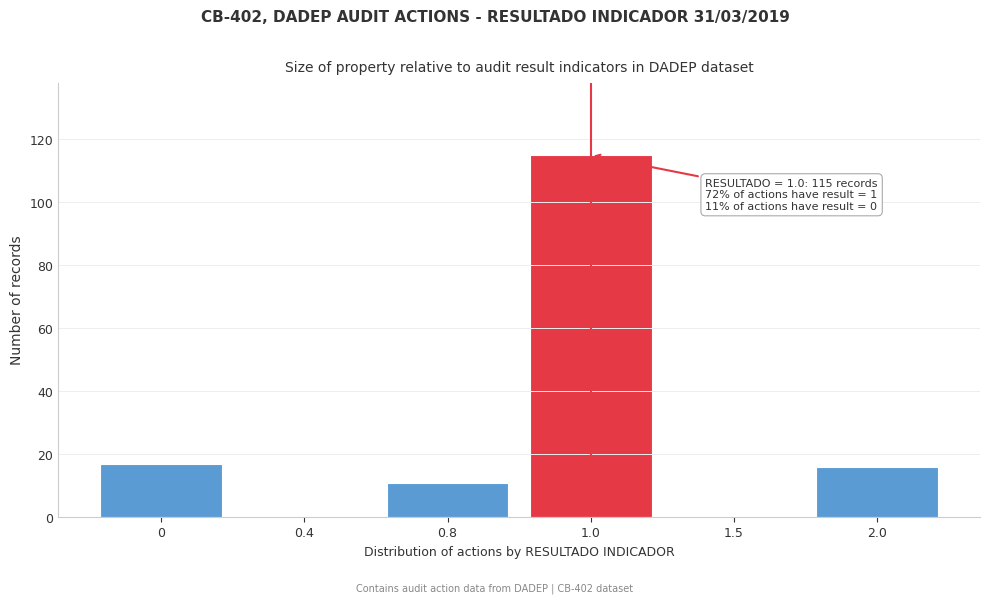

Reading right to left, extract all data points from this chart.

2.0=16	1.5=0	1.0=115	0.8=11	0.4=0	0=17